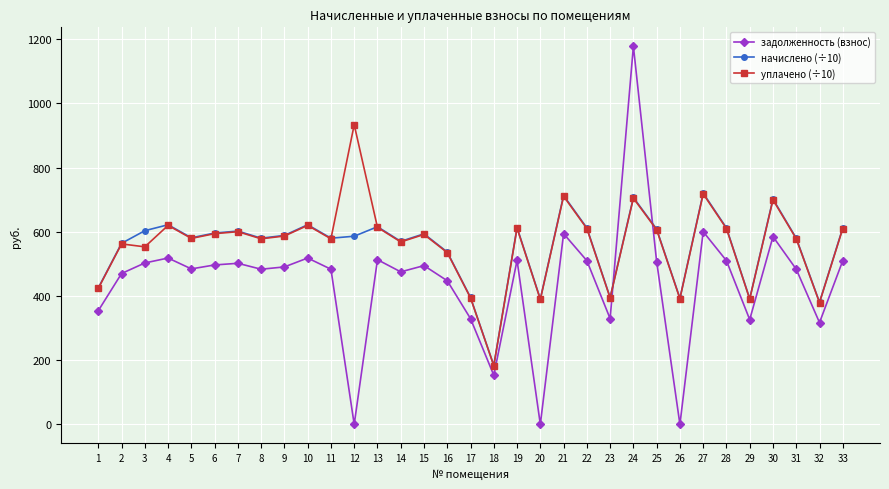

Rank the series by their maximum value, from lowest to highest.

начислено (÷10), уплачено (÷10), задолженность (взнос)